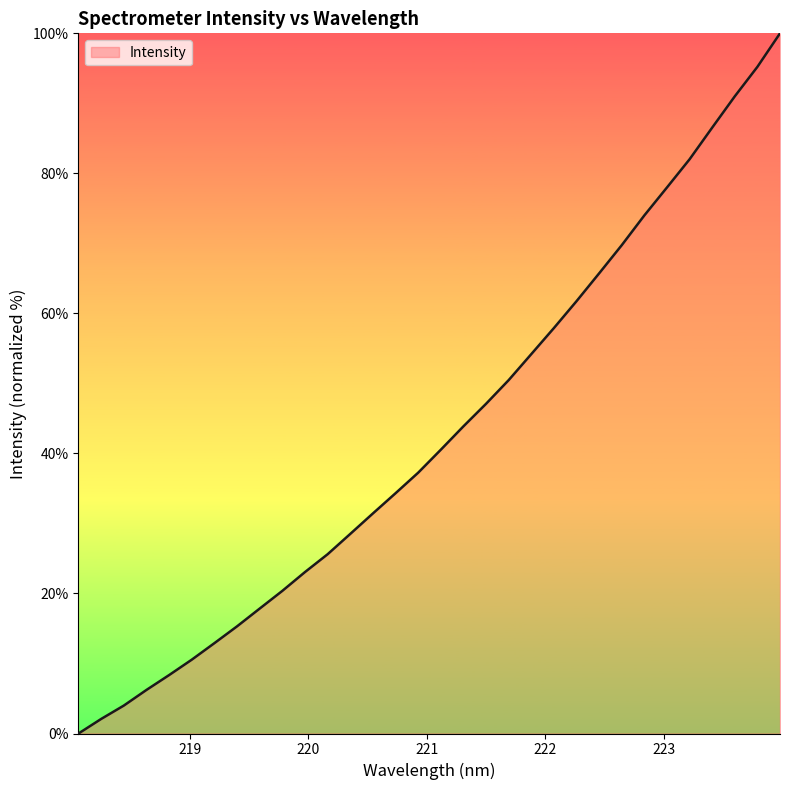

What is the difference between the maximum and minimum values?

100.0